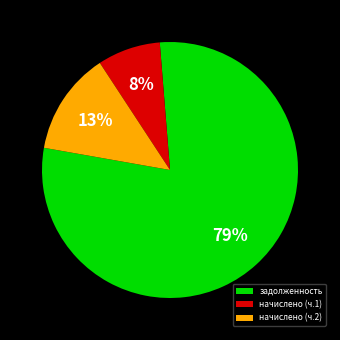

Which slice is the largest?

задолженность